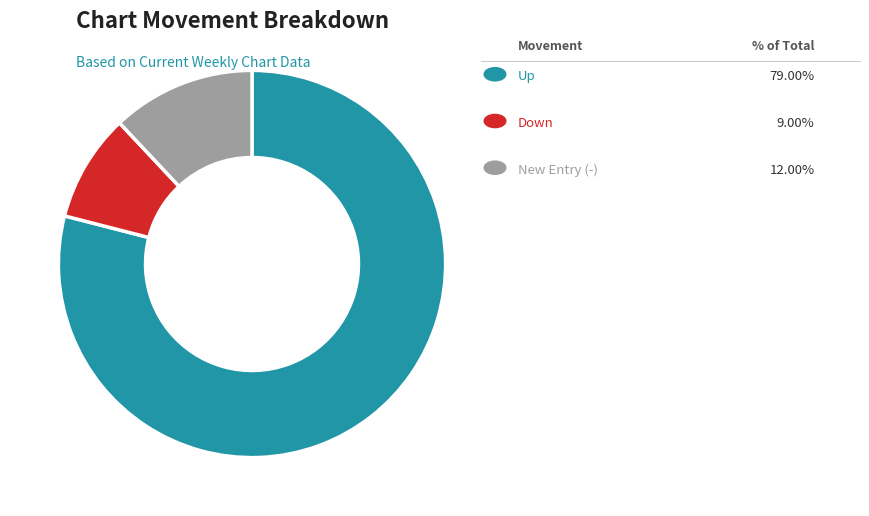

Is there any slice that represents more than half of the pie?

Yes